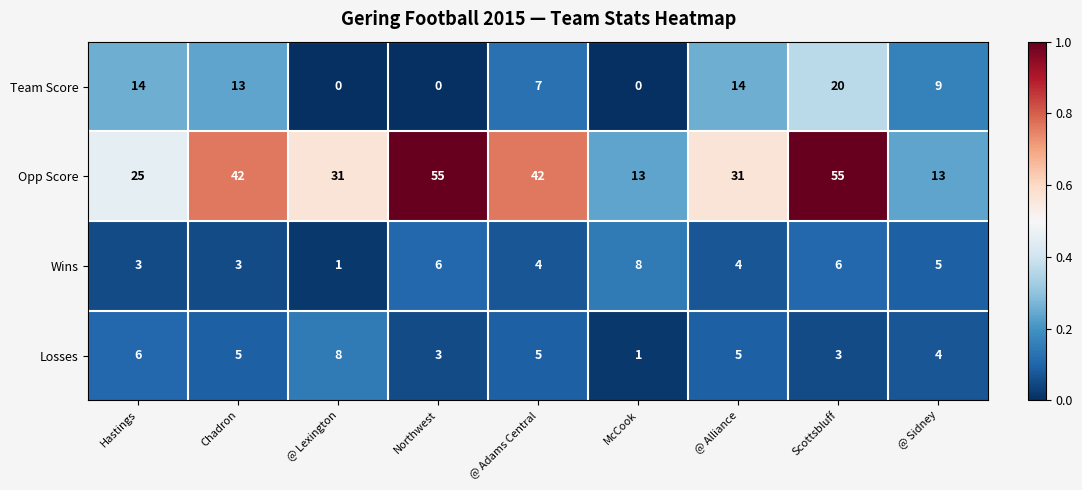

What is the spread (max minus min) of values at @ Adams Central?

38